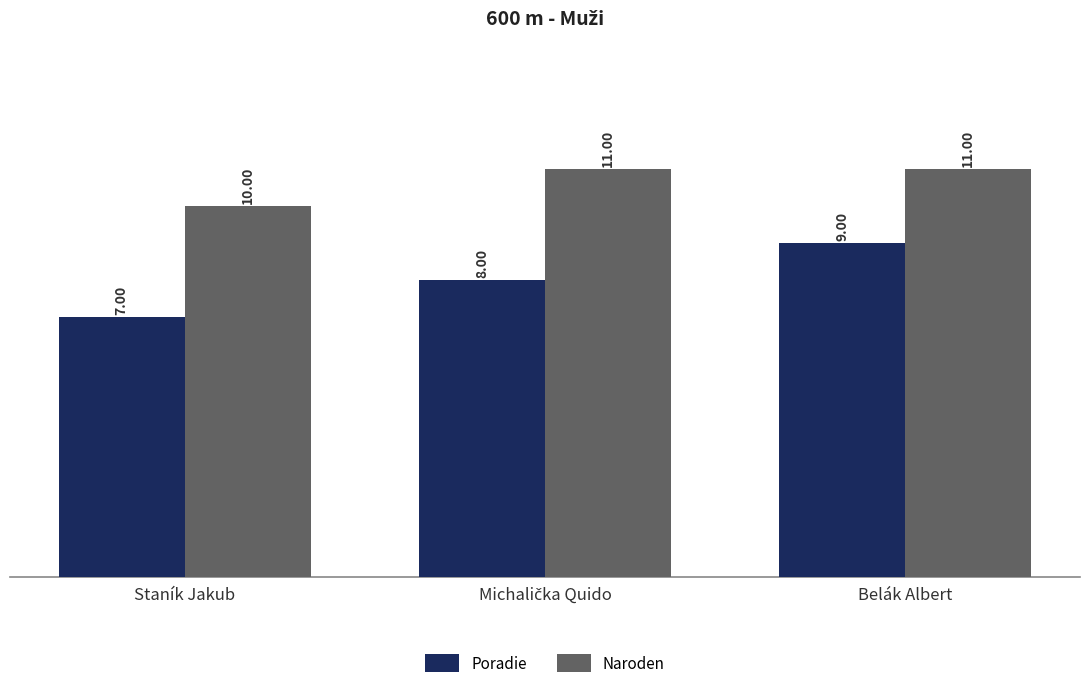

What is the sum of all Poradie values?

24